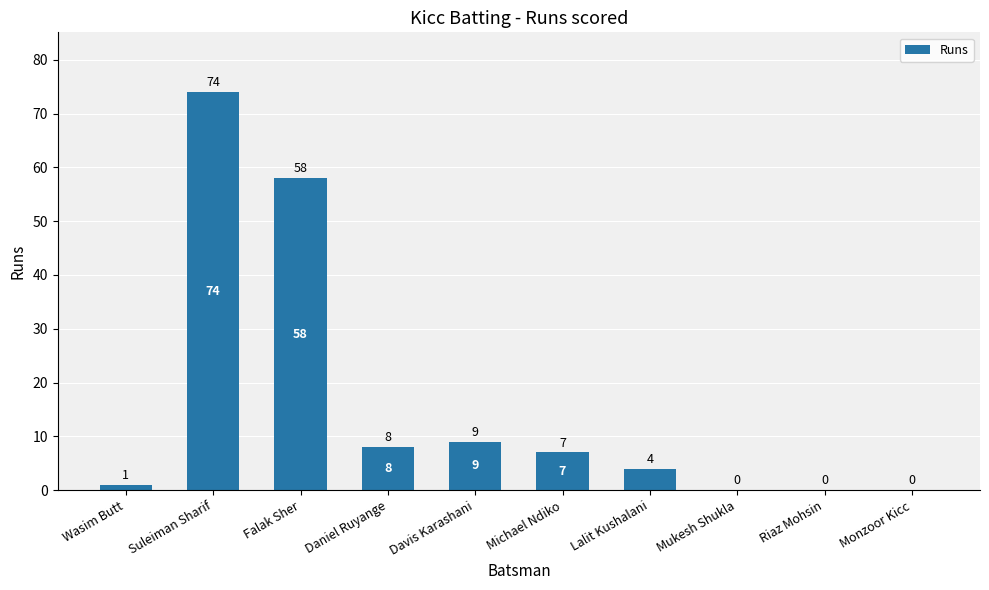

What is the maximum value shown in the chart?

74